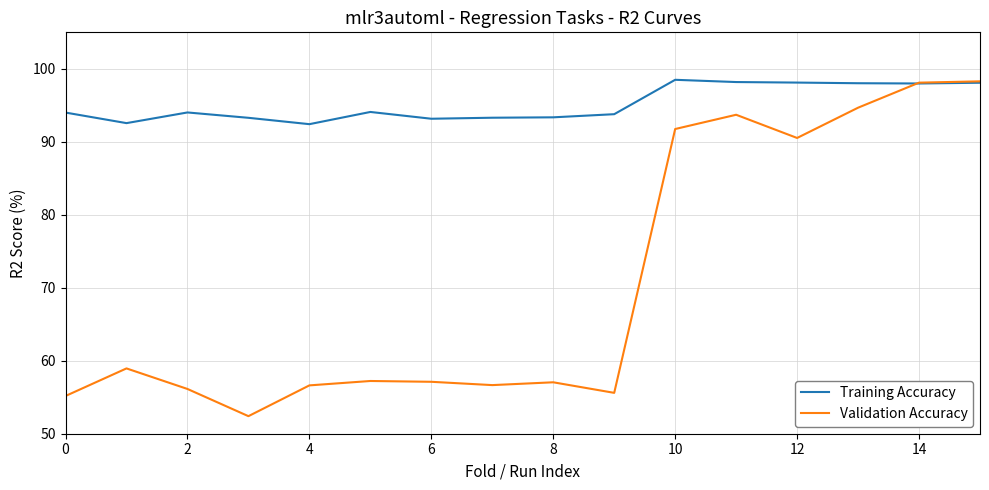

In Validation Accuracy, how many points are lower than both neighbors (excluding endpoints)?

4